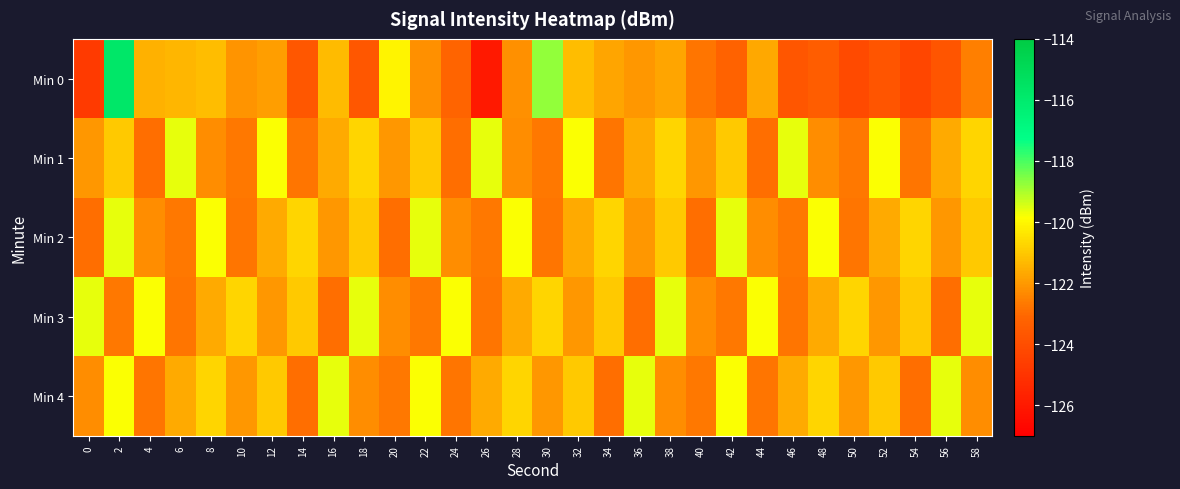

At which category is the sum across all series the highest?

2